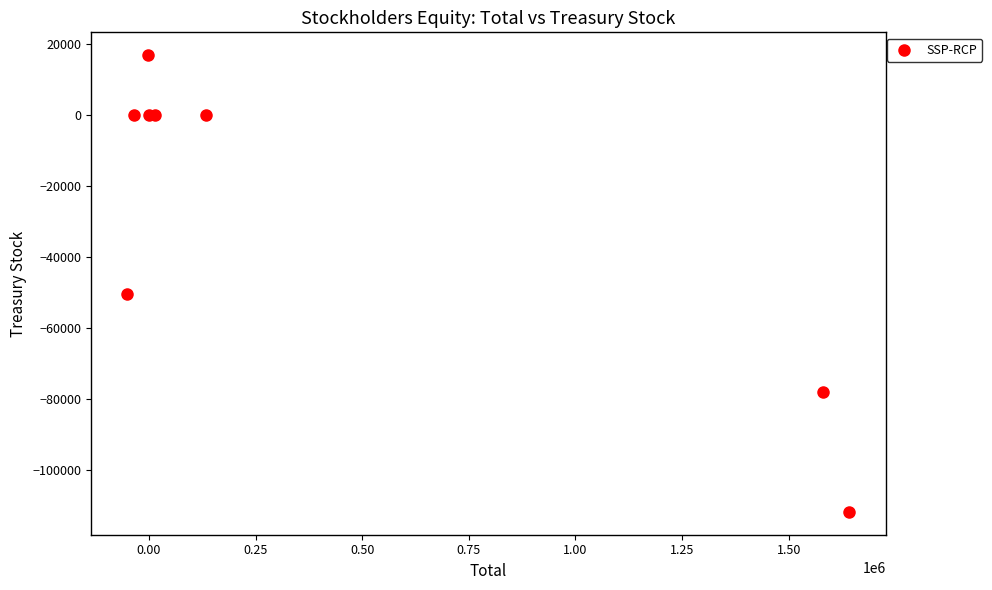

What Y value in the scatter plot is closest to -47552?

-50524